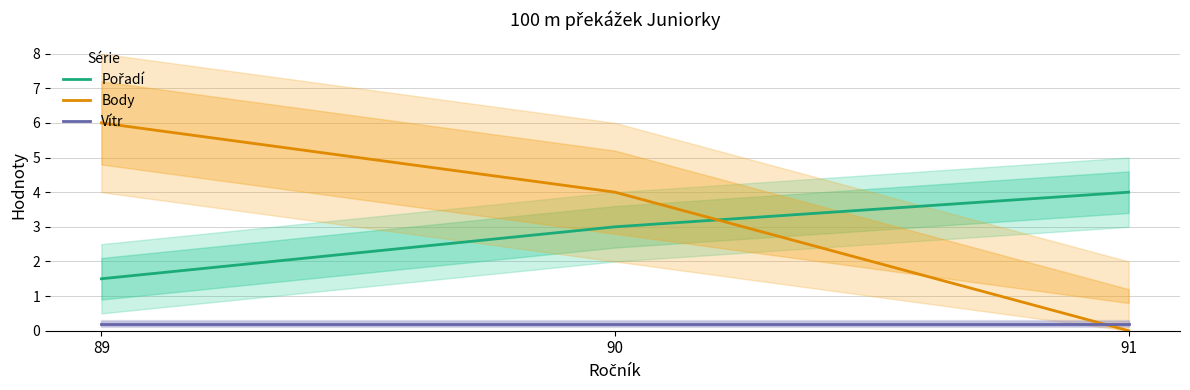

At which category is the sum across all series the highest?

89